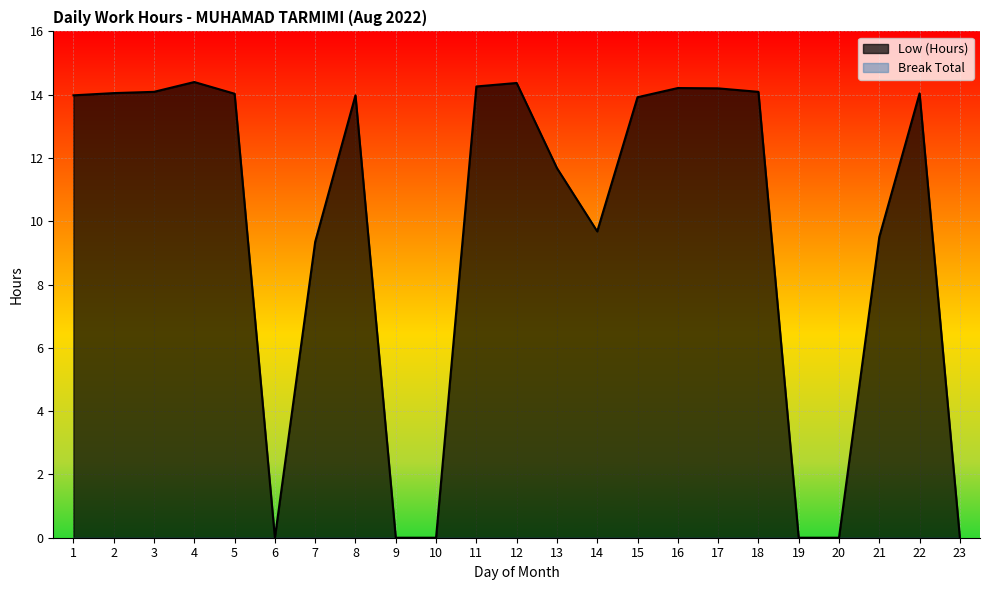

Which label corresponds to the largest value in the chart?

4